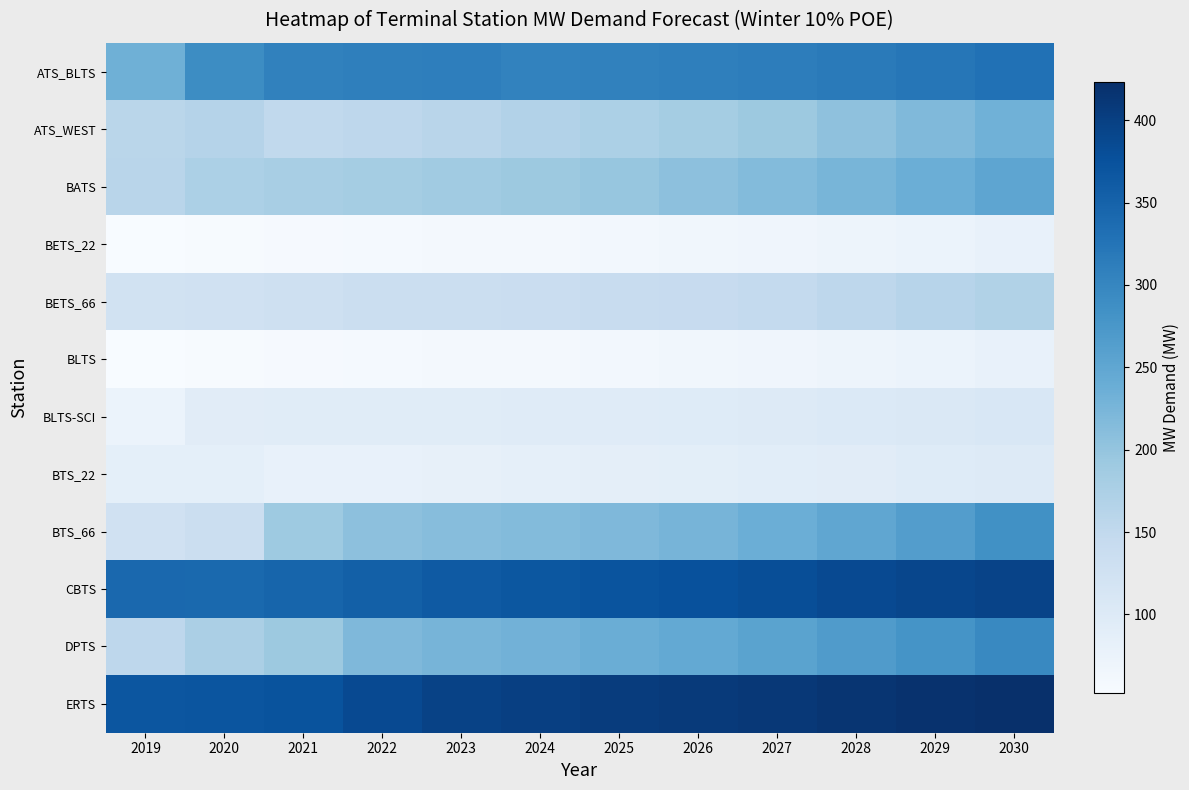

What is the total value across all series at 2028?

2556.4